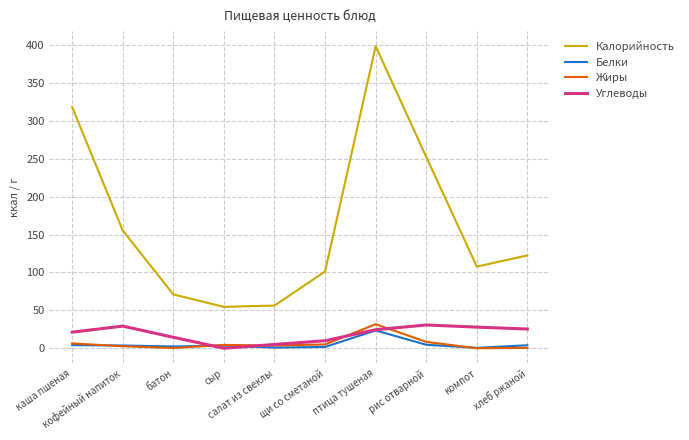

How many interior local peaks does the Калорийность series have?

1